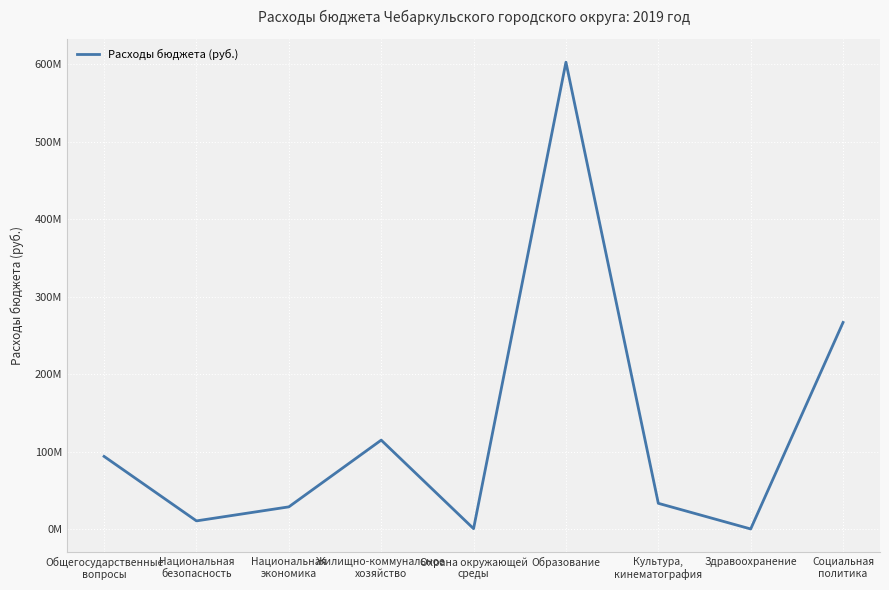

Reading left to right, transcribe all the data shown in this chart.

94073219.0	10834663.0	28938482.1	115088223.1	800000.0	602925132.6	33513894.6	400000.0	266987626.2